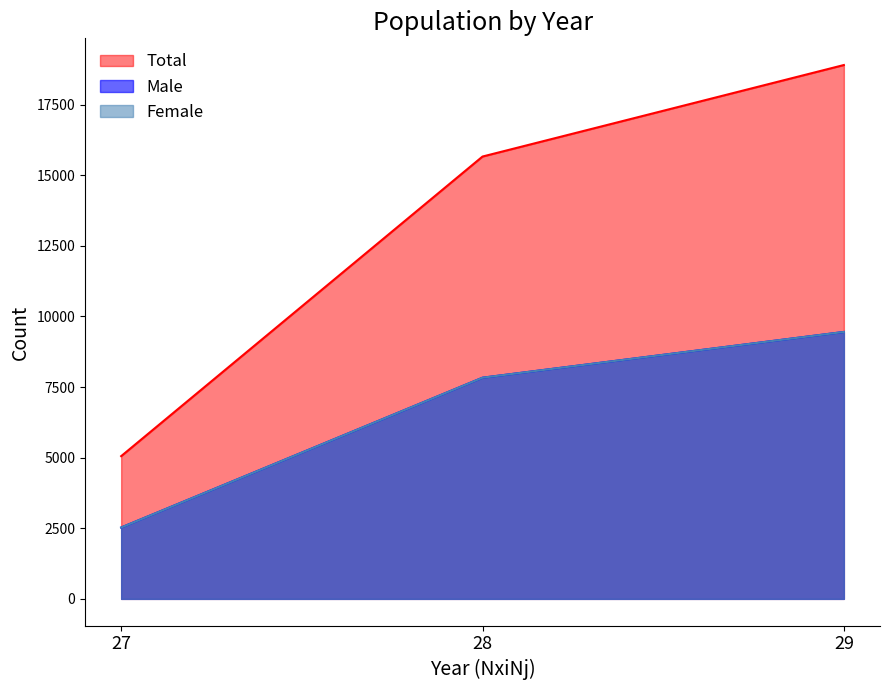

Does the chart display data point markers on the line(s)?

No